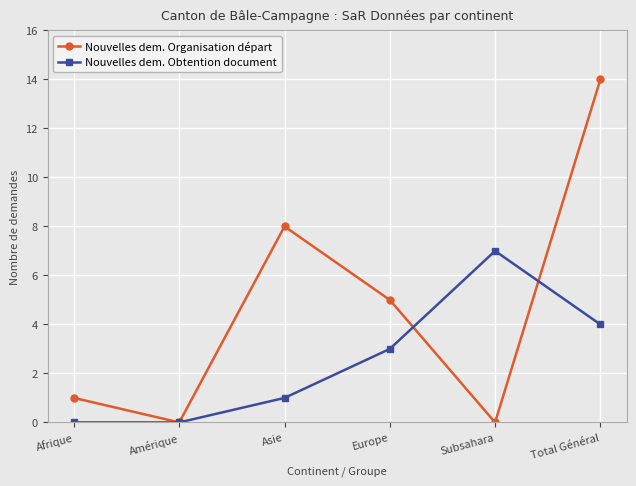

Which series has the largest total across all categories?

Nouvelles dem. Organisation départ